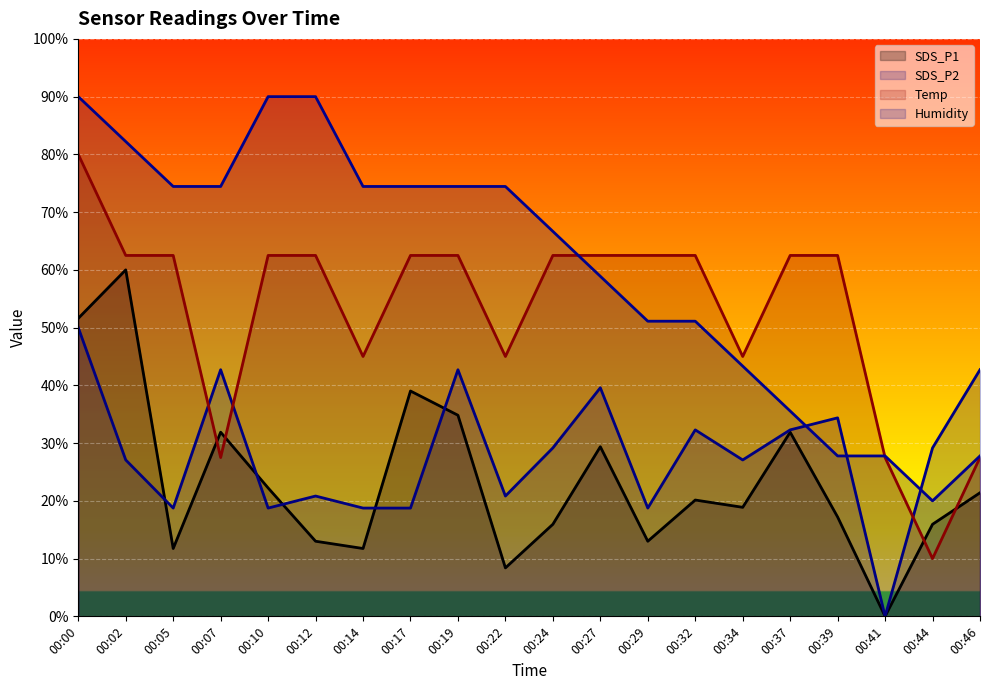

Between which two adjacent categories do SDS_P1 and Temp first intersect?

00:05 and 00:07